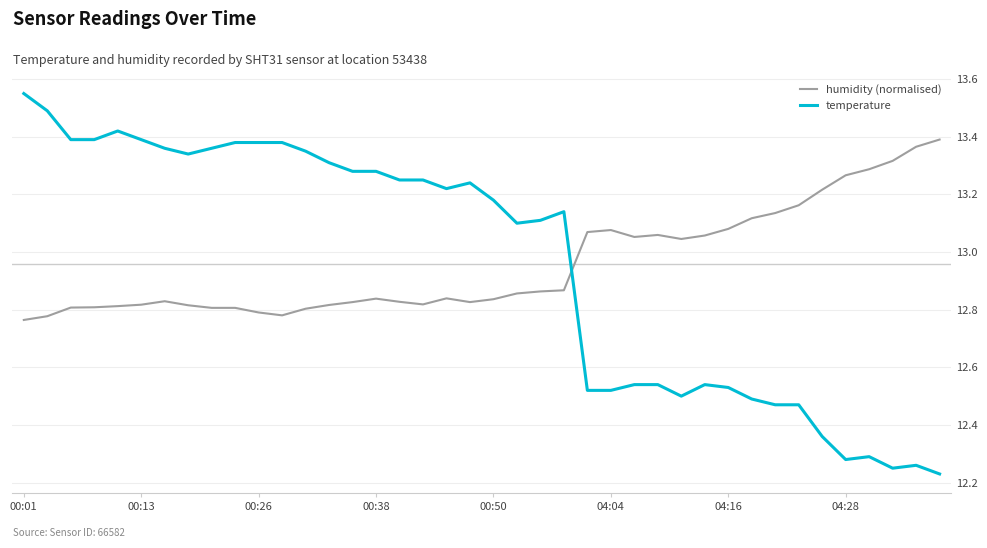

Is this an area chart (filled region under the line)?

No